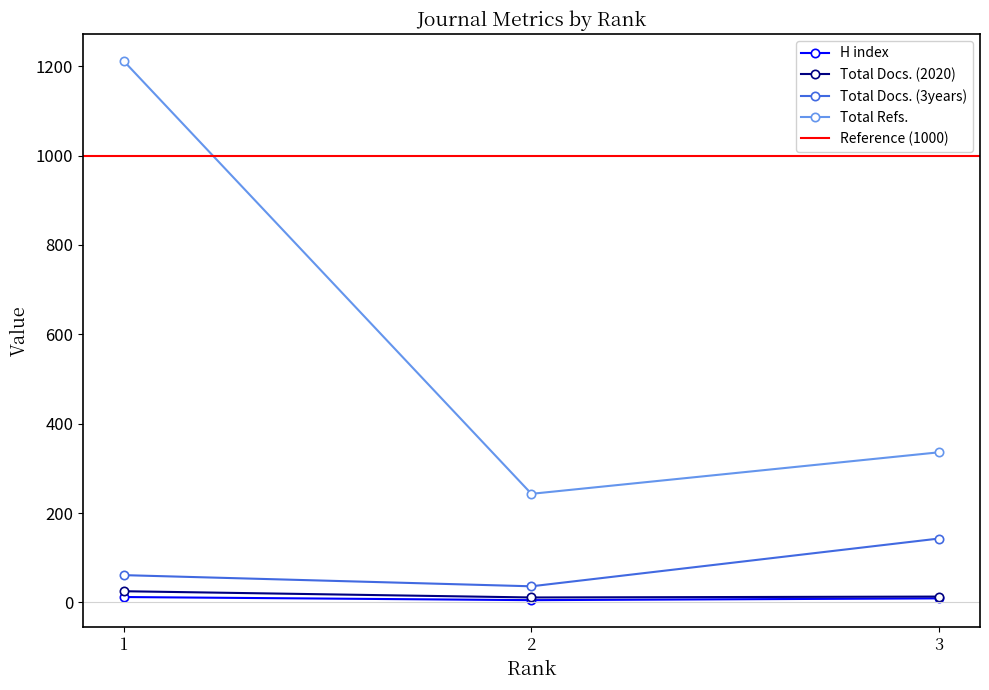

Reading left to right, extract all data points from this chart.

H index: 1=12	2=5	3=9
Total Docs. (2020): 1=25	2=11	3=13
Total Docs. (3years): 1=61	2=36	3=143
Total Refs.: 1=1212	2=243	3=336